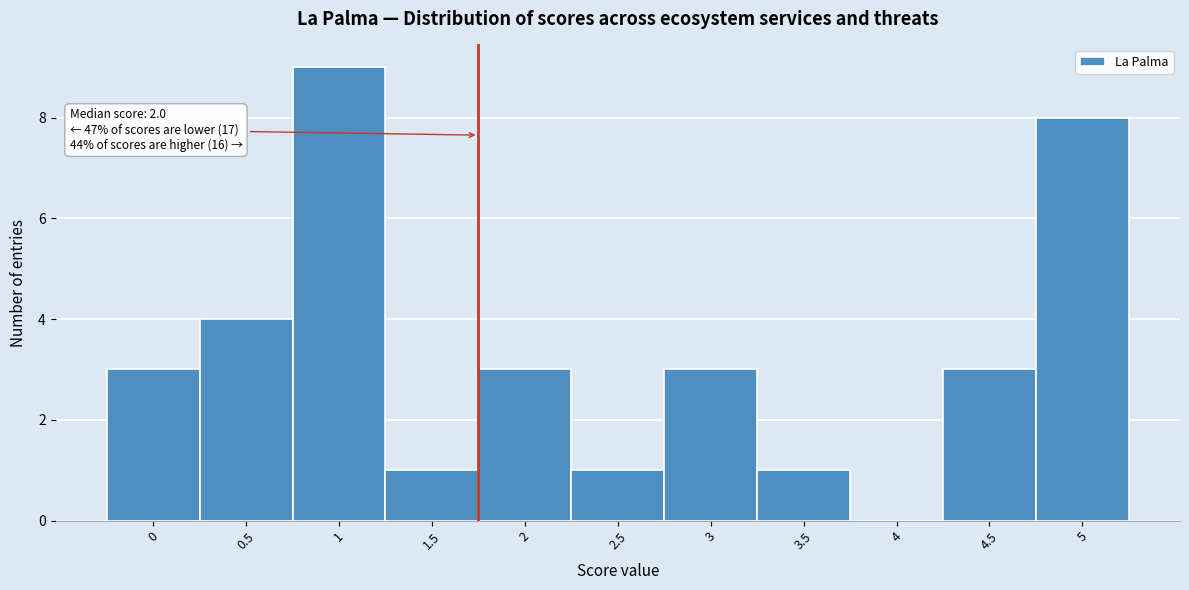

Reading right to left, extract all data points from this chart.

5=8	4.5=3	4=0	3.5=1	3=3	2.5=1	2=3	1.5=1	1=9	0.5=4	0=3